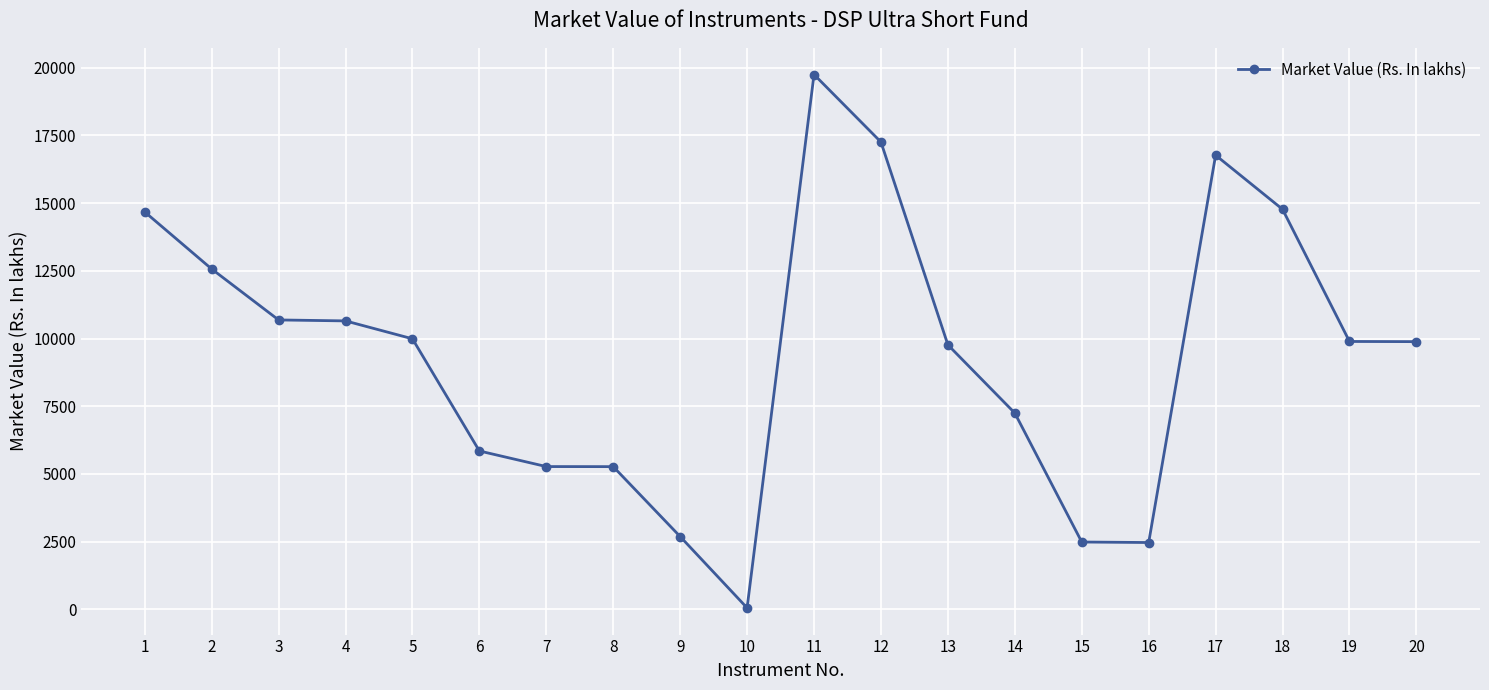

What is the sum of all values?

188015.0